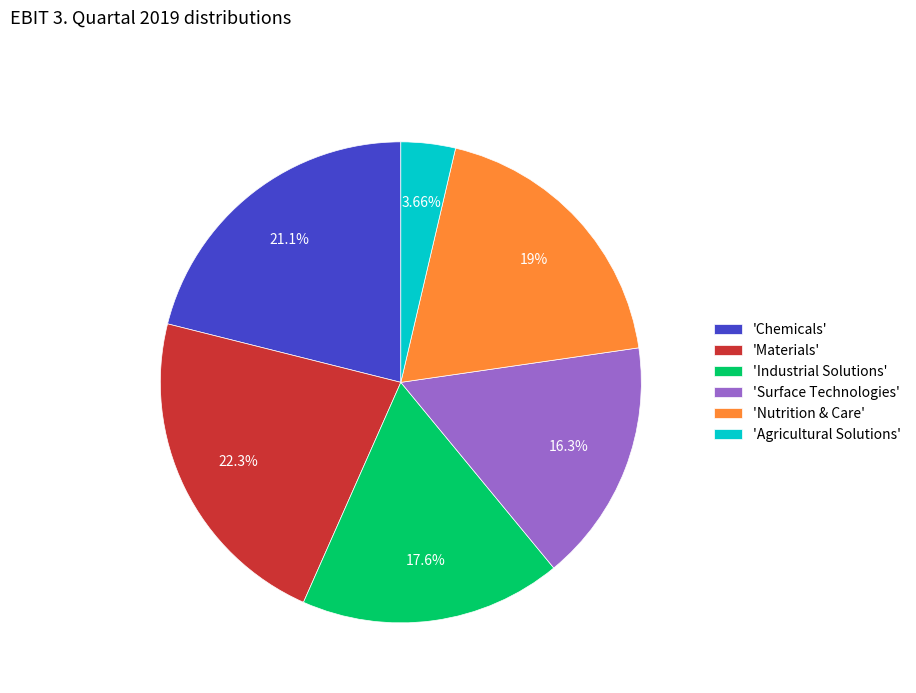

What is the ratio of the value at 'Materials' to the value at 'Agricultural Solutions'?

6.1